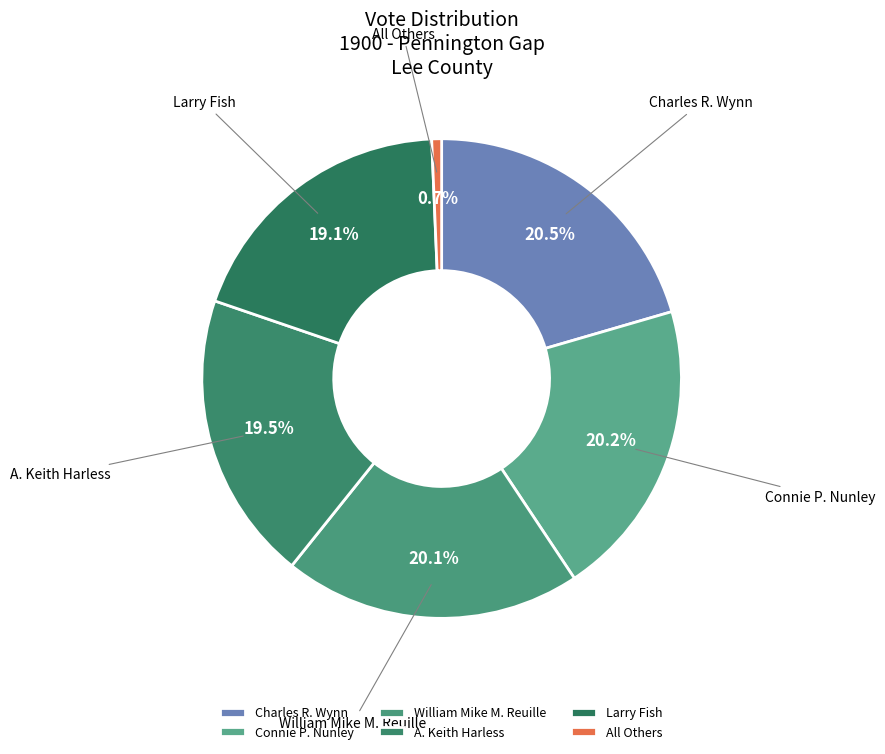

To the nearest percent, what is the average slice percentage?

17%